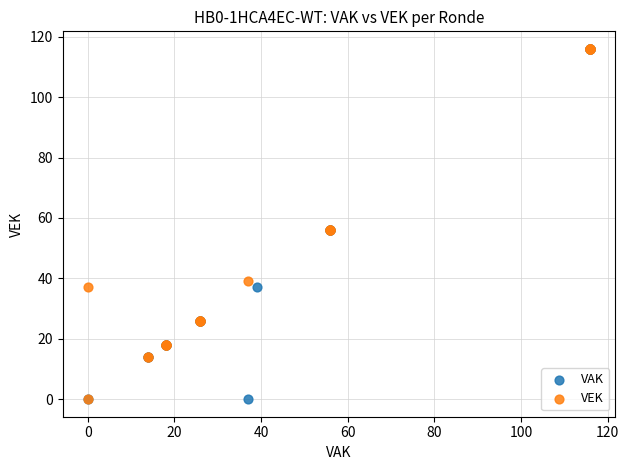

What are all the series names shown in the legend?

VAK, VEK